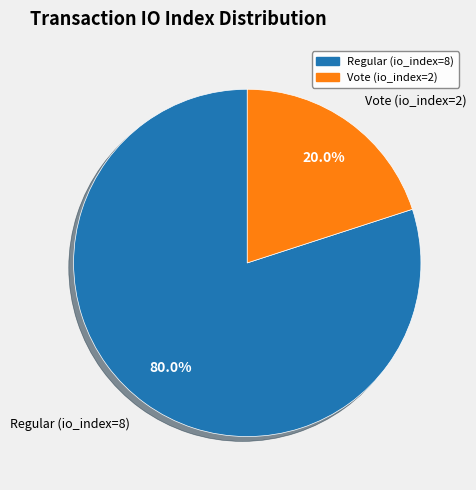

Which has a higher value, Vote (io_index=2) or Regular (io_index=8)?

Regular (io_index=8)